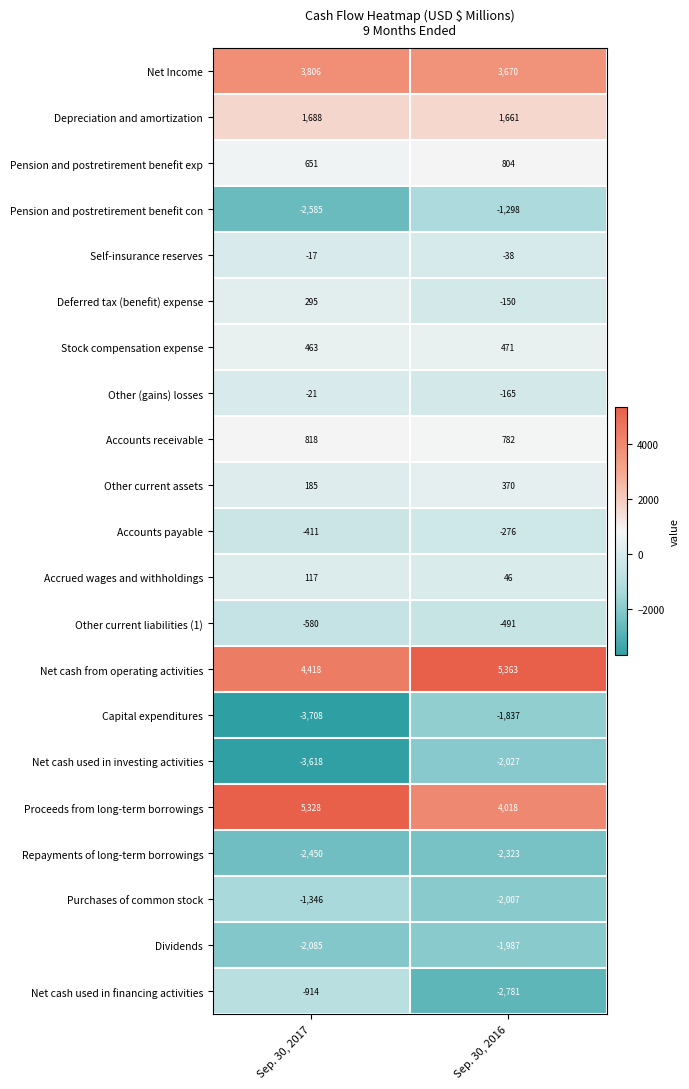

The value of Dividends at Sep. 30, 2017 is -2737. True or false?

False